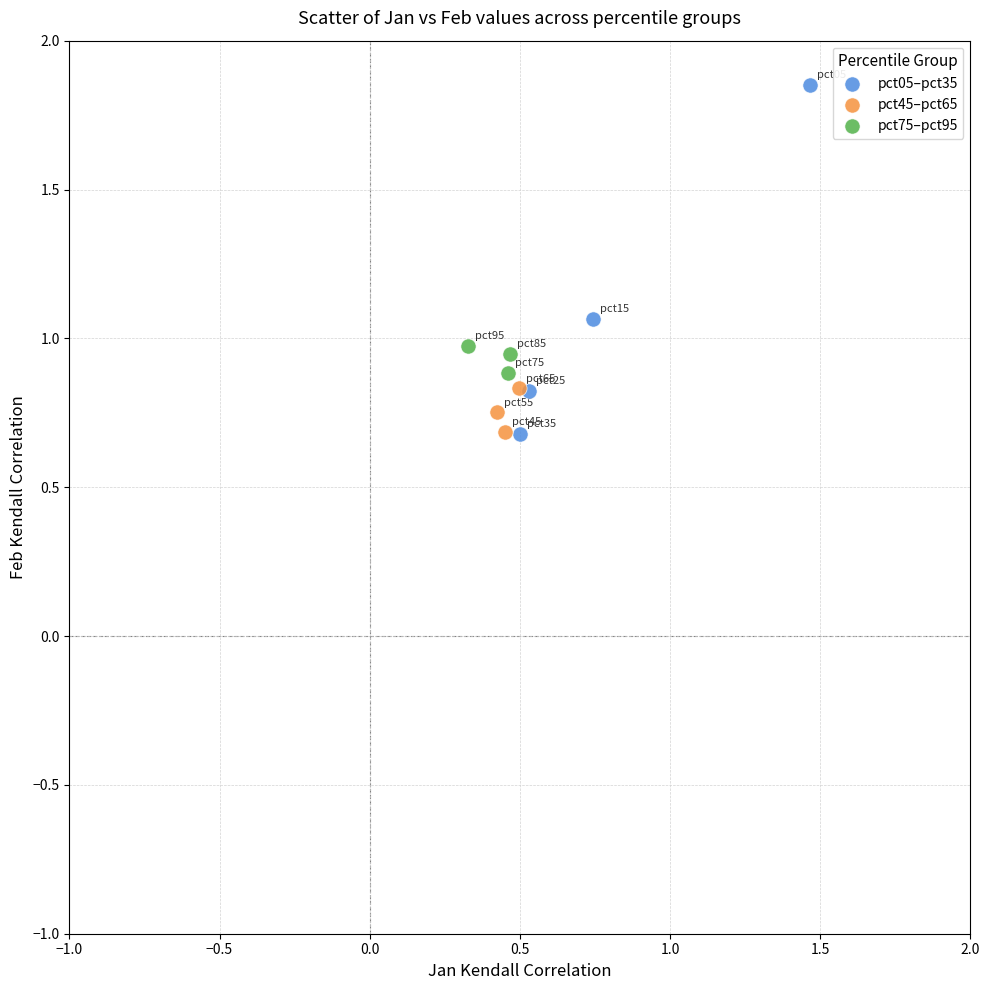

What are all the series names shown in the legend?

pct05–pct35, pct45–pct65, pct75–pct95